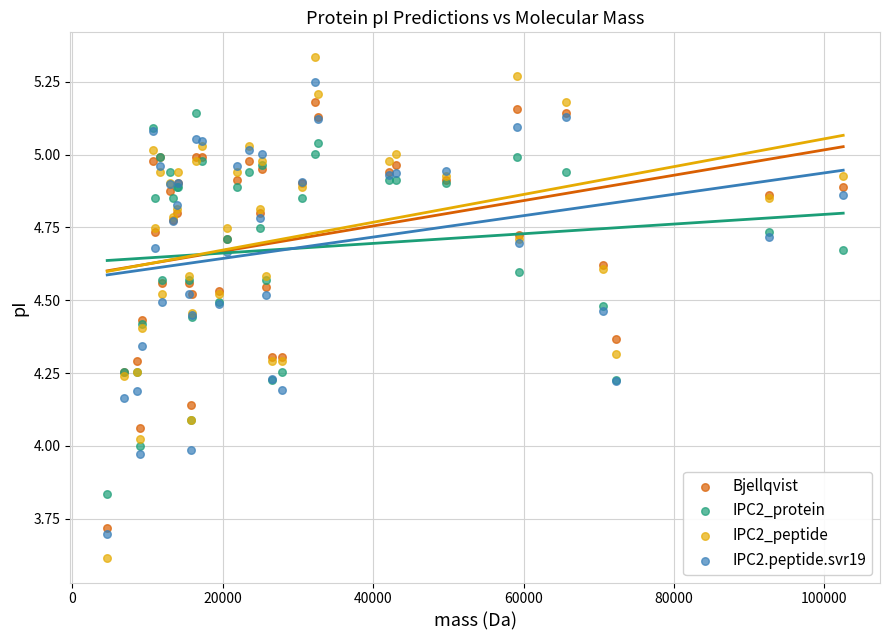

What are all the series names shown in the legend?

Bjellqvist, IPC2_protein, IPC2_peptide, IPC2.peptide.svr19